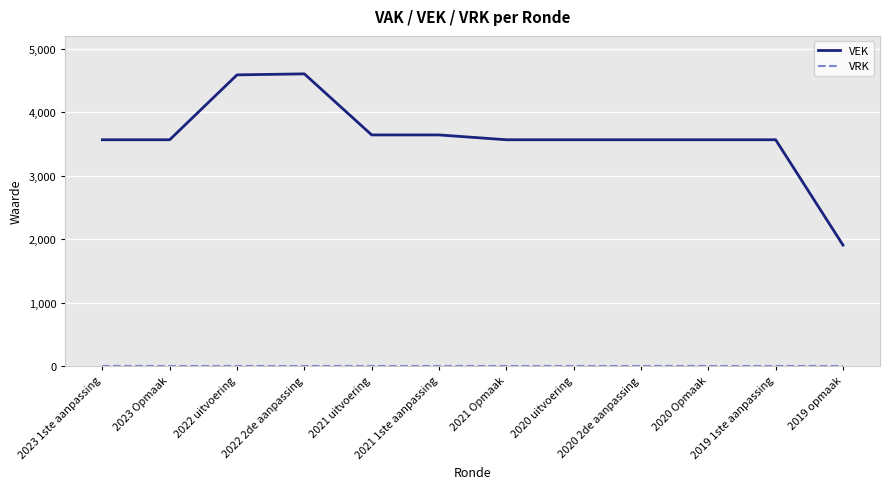

What is the total value across all series at 2019 opmaak?

1905